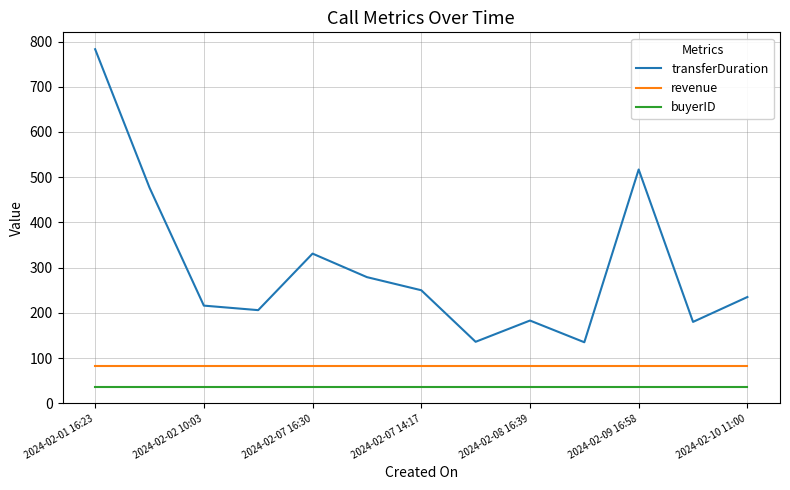

What is the greatest value displayed?

783